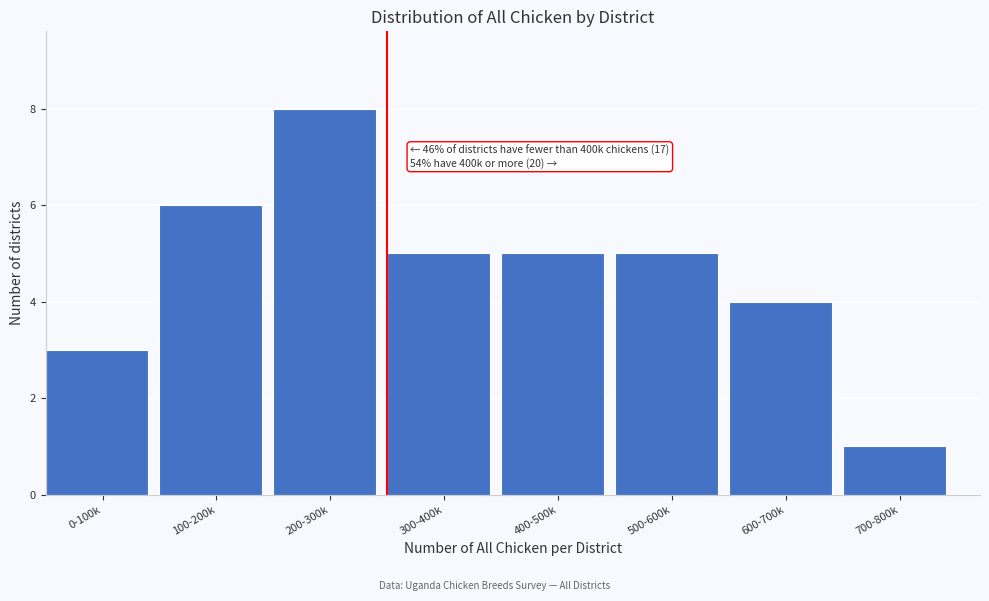

Reading left to right, extract all data points from this chart.

3	6	8	5	5	5	4	1